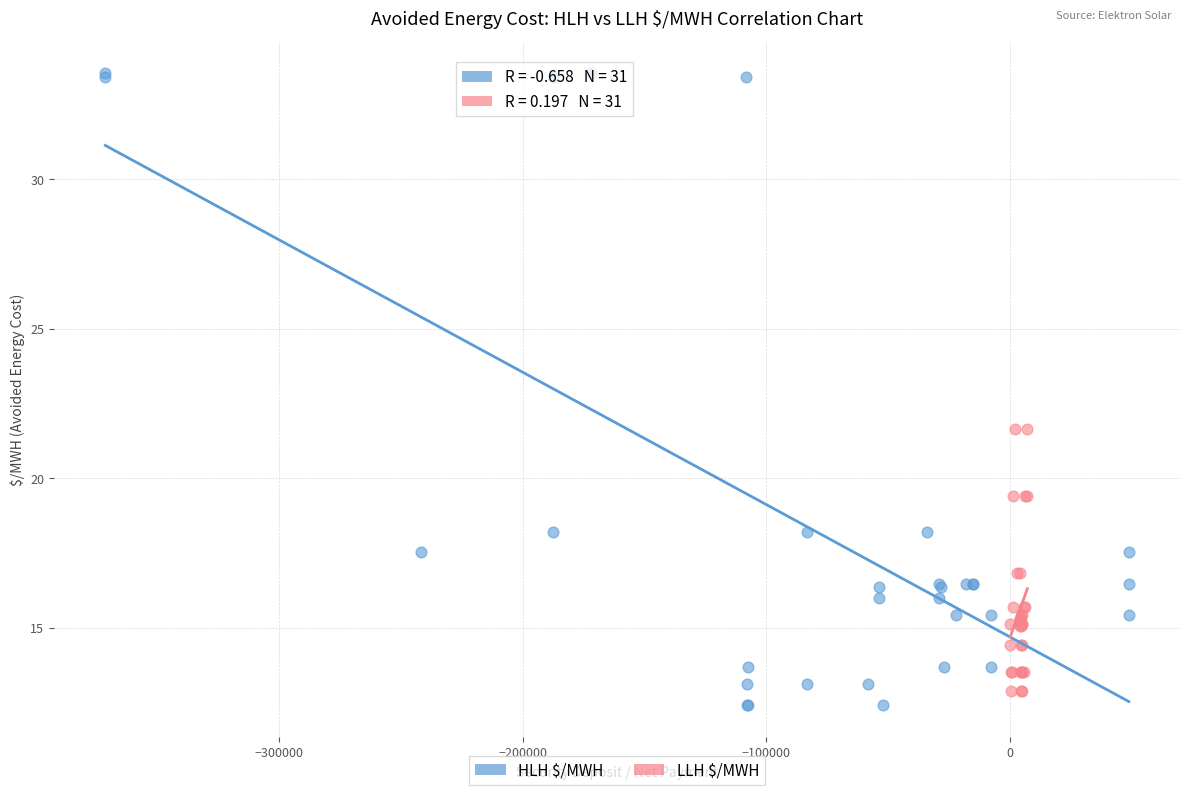

Which series has the largest Y range (max minus min)?

HLH $/MWH